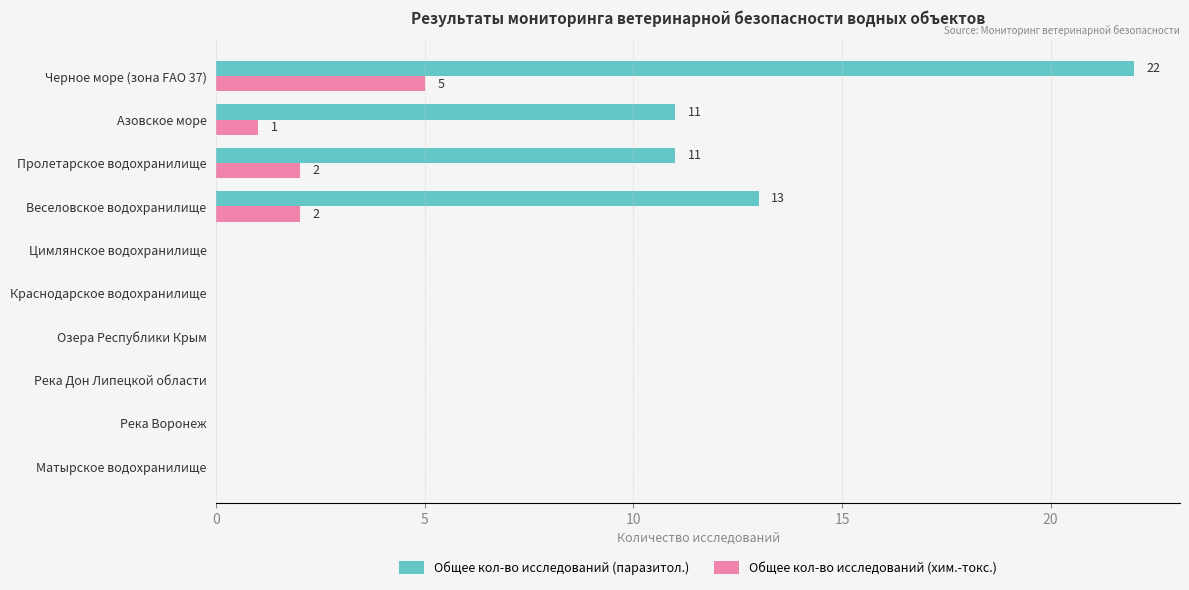

Which series has the widest spread of values?

Общее кол-во исследований (паразитол.)